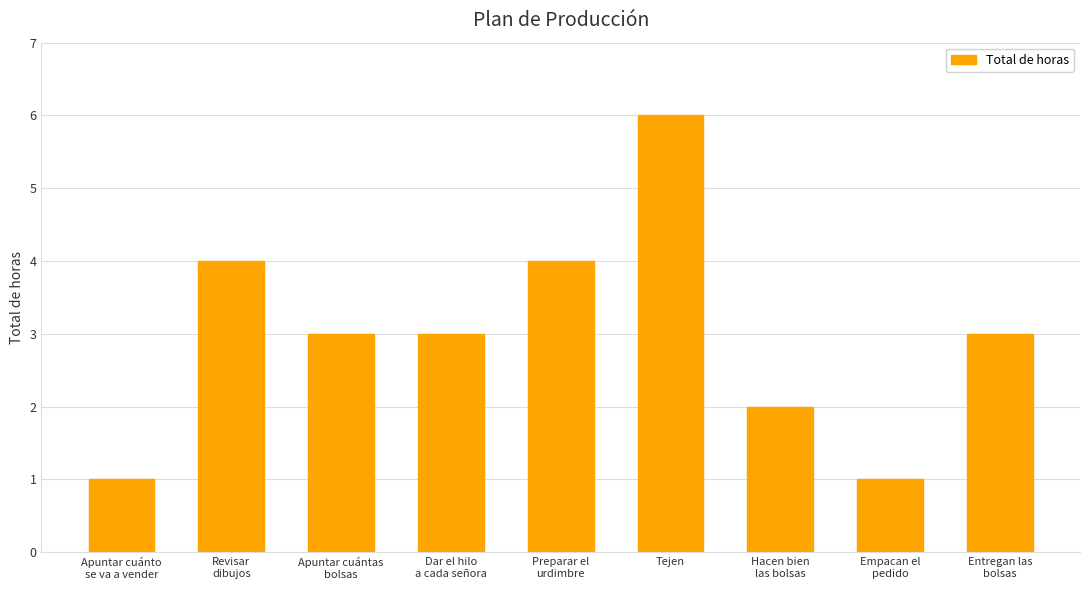

The value at Tejen is 3. True or false?

False